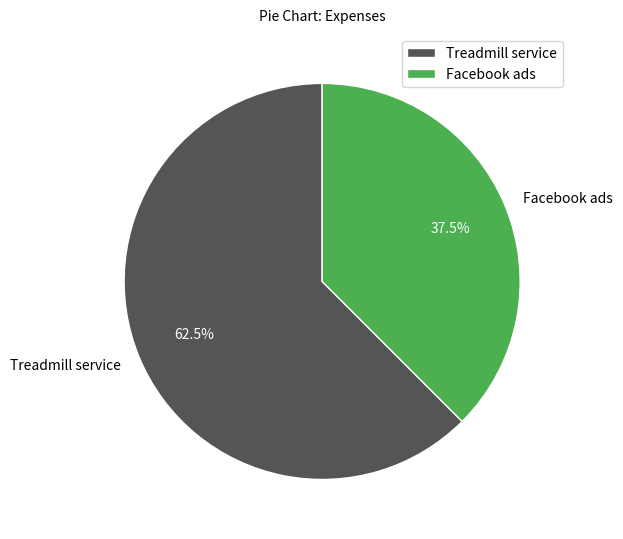

Rank the categories by value from highest to lowest.

Treadmill service, Facebook ads